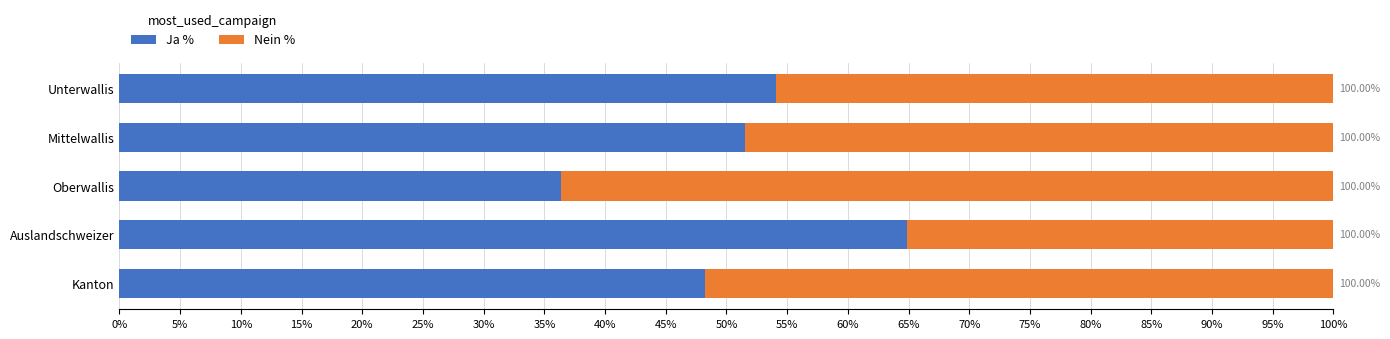

What are all the series names shown in the legend?

Ja %, Nein %